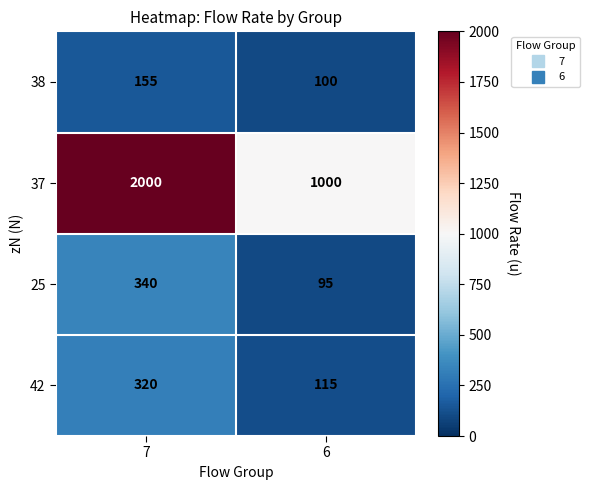

Count the number of categories in the chart.

2